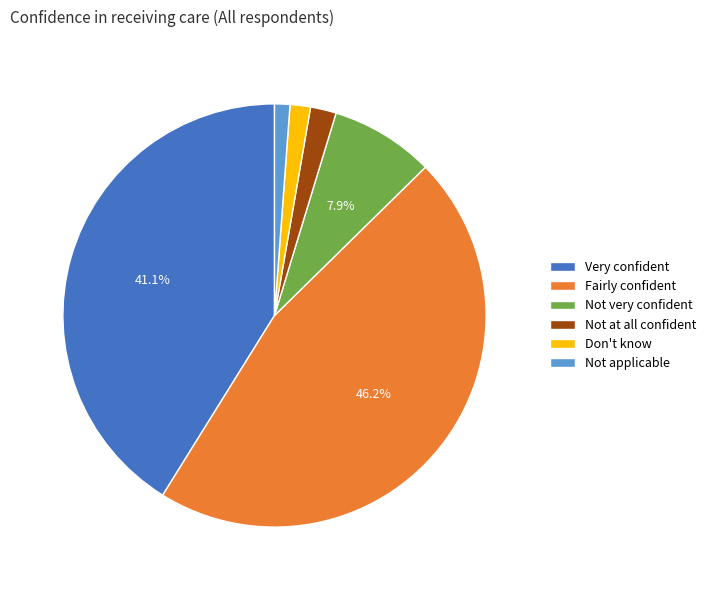

What percentage is NOT represented by Fairly confident?

53.8%